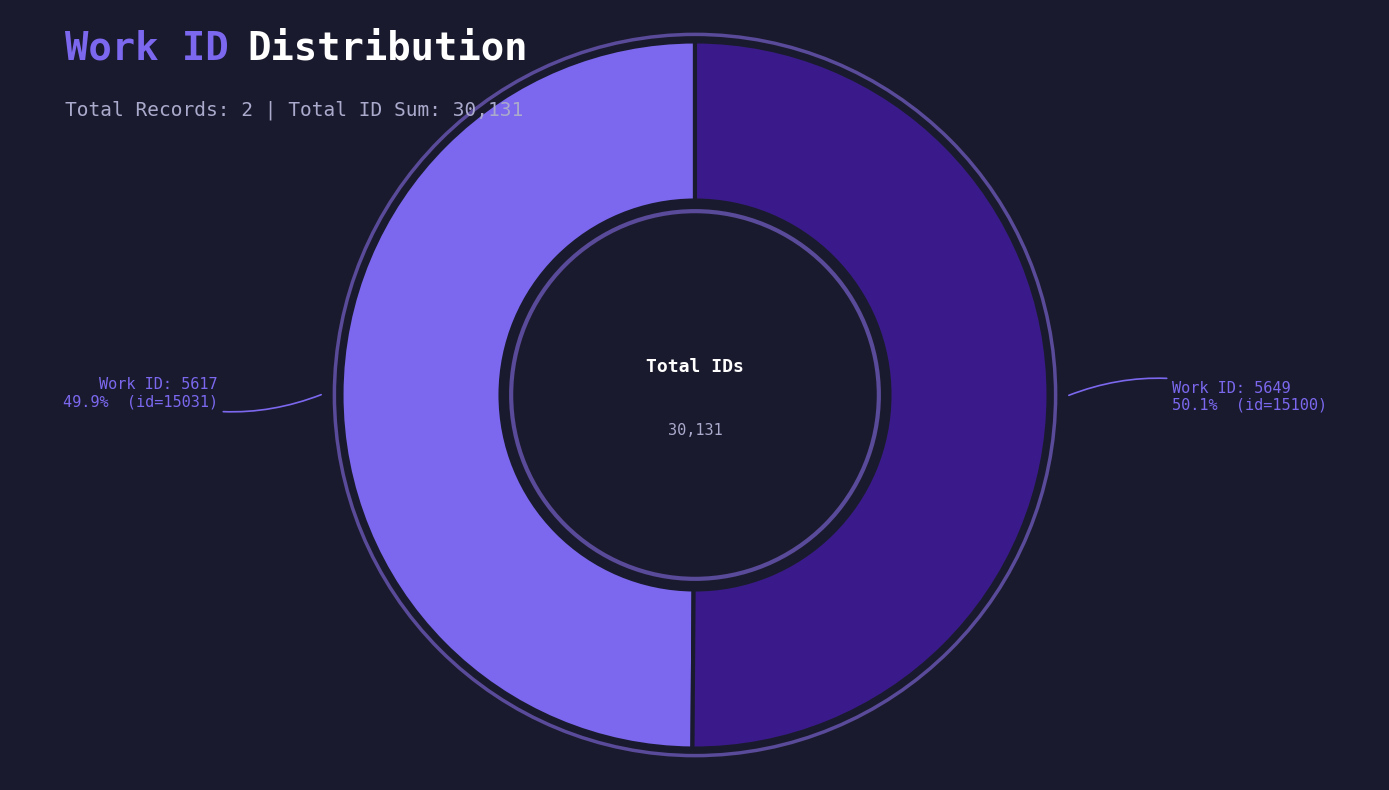

Is there any slice that represents more than half of the pie?

Yes